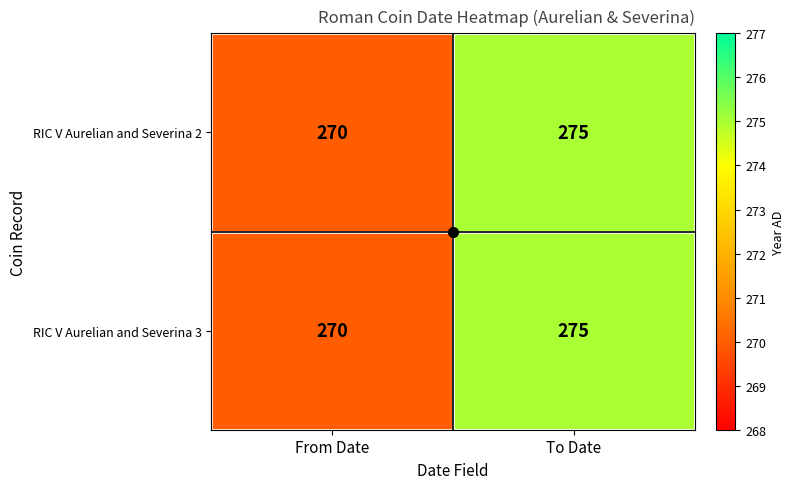

The RIC V Aurelian and Severina 3 series shows 169 at To Date. True or false?

False